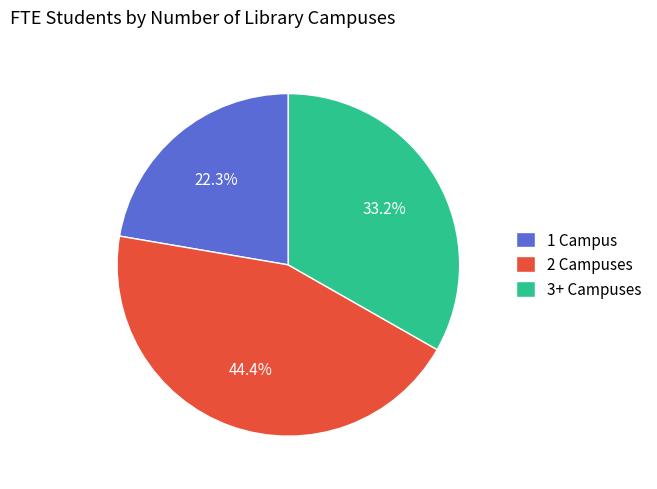

Does 3+ Campuses represent more than half of the total?

No